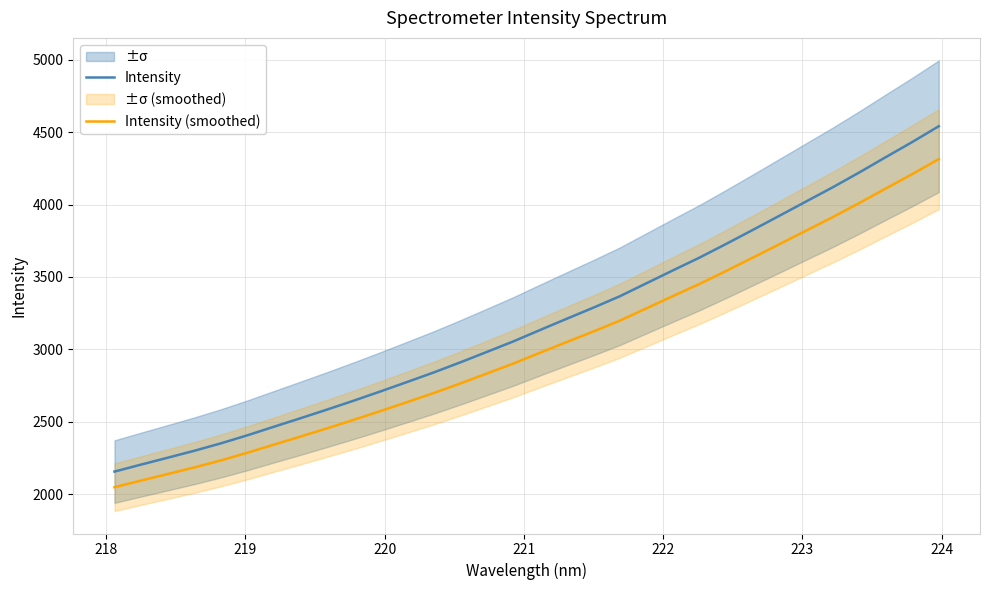

True or false: Intensity and Intensity (smoothed) cross at least once.

False